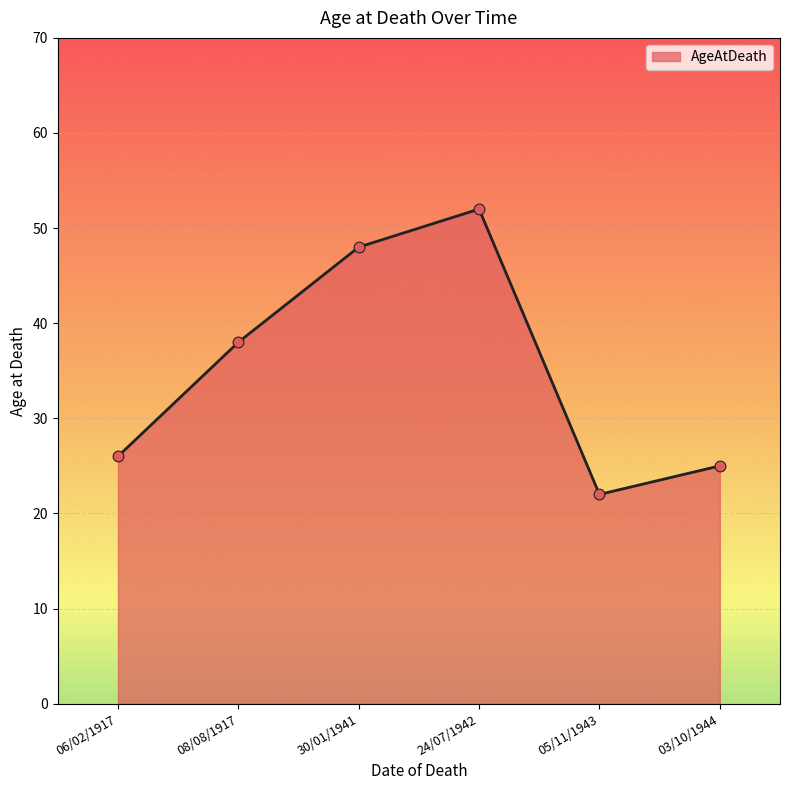

Between 03/10/1944 and 08/08/1917, which is larger?

08/08/1917